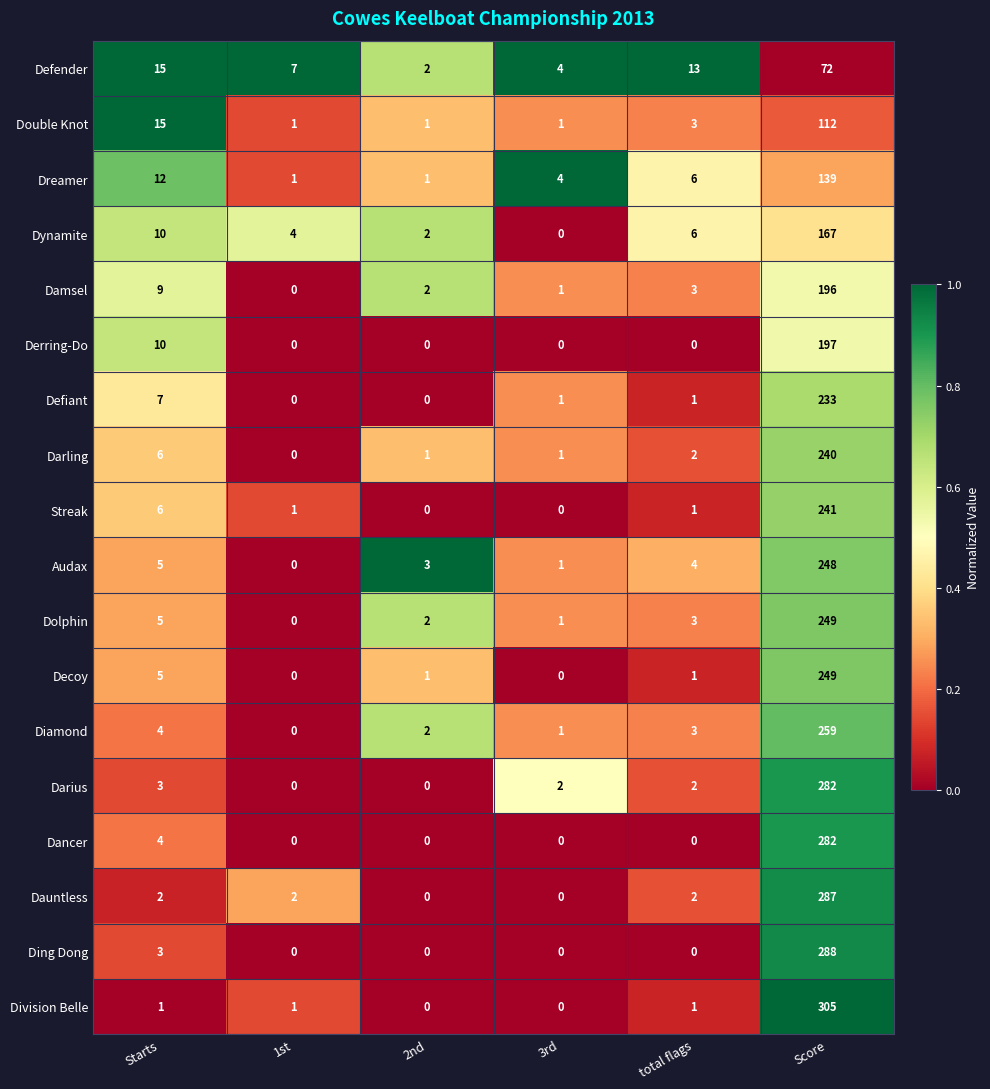

What is the spread (max minus min) of values at Starts?

14